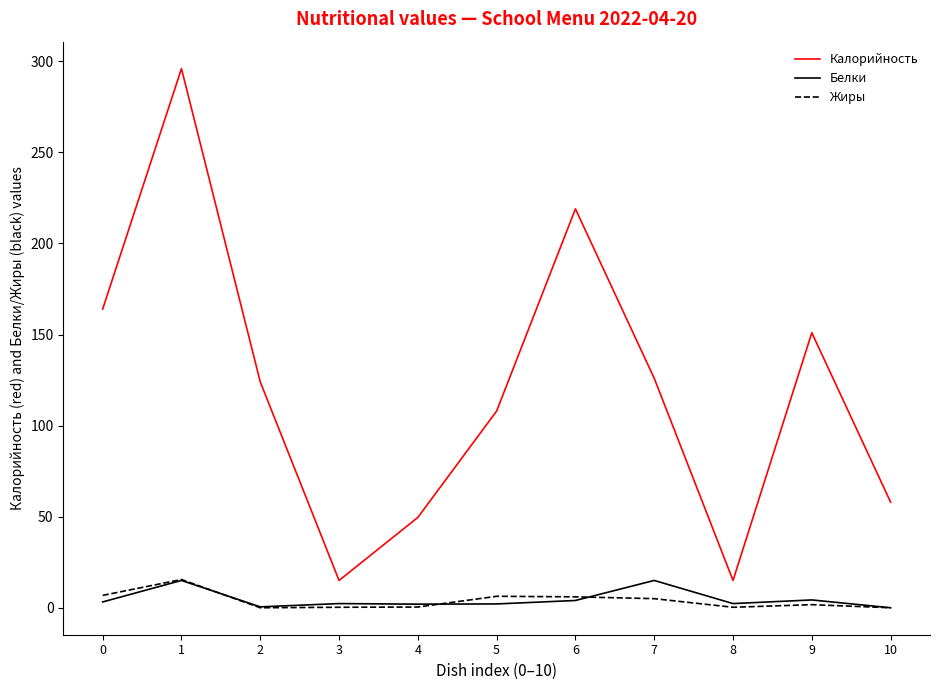

Is the value of Жиры at 7 greater than the value of Белки at 7?

No